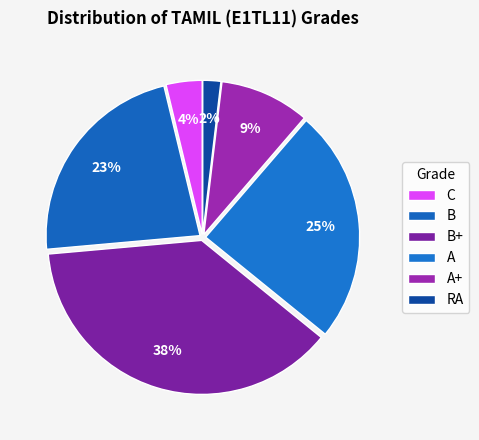

Which slice is the largest?

B+